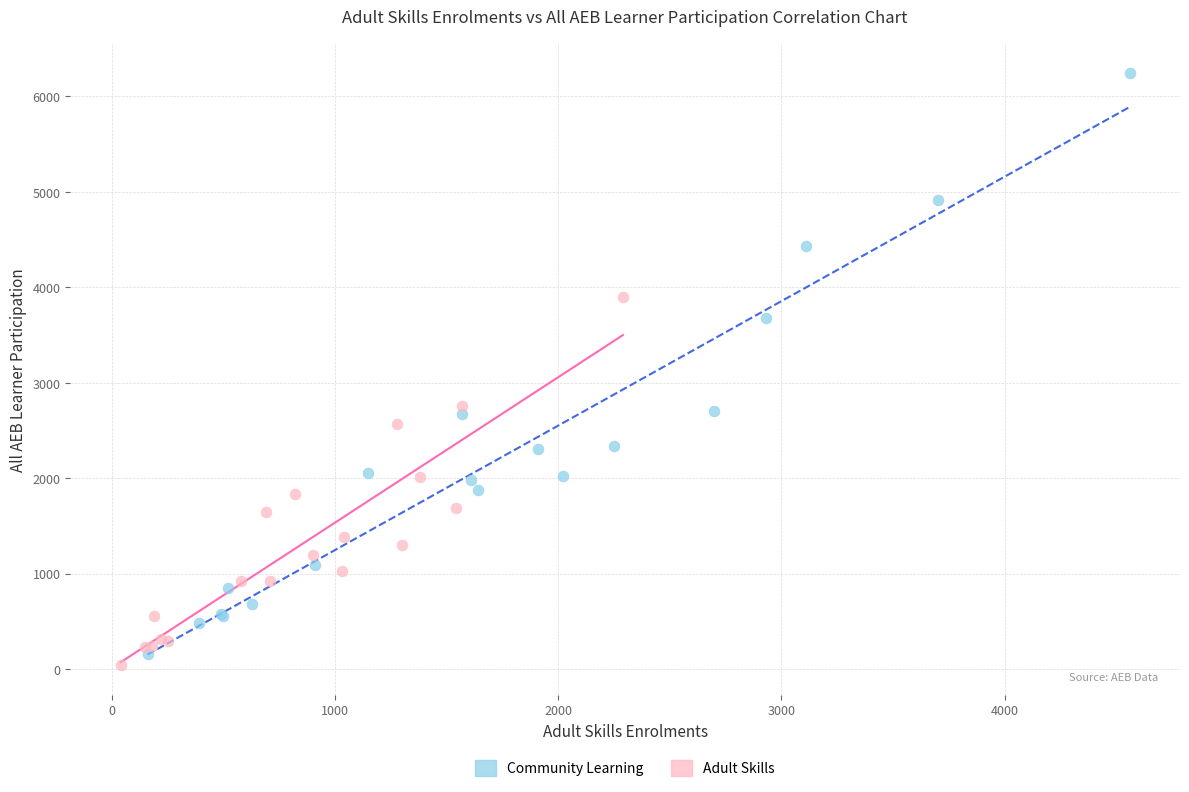

Which series has the largest Y range (max minus min)?

Community Learning